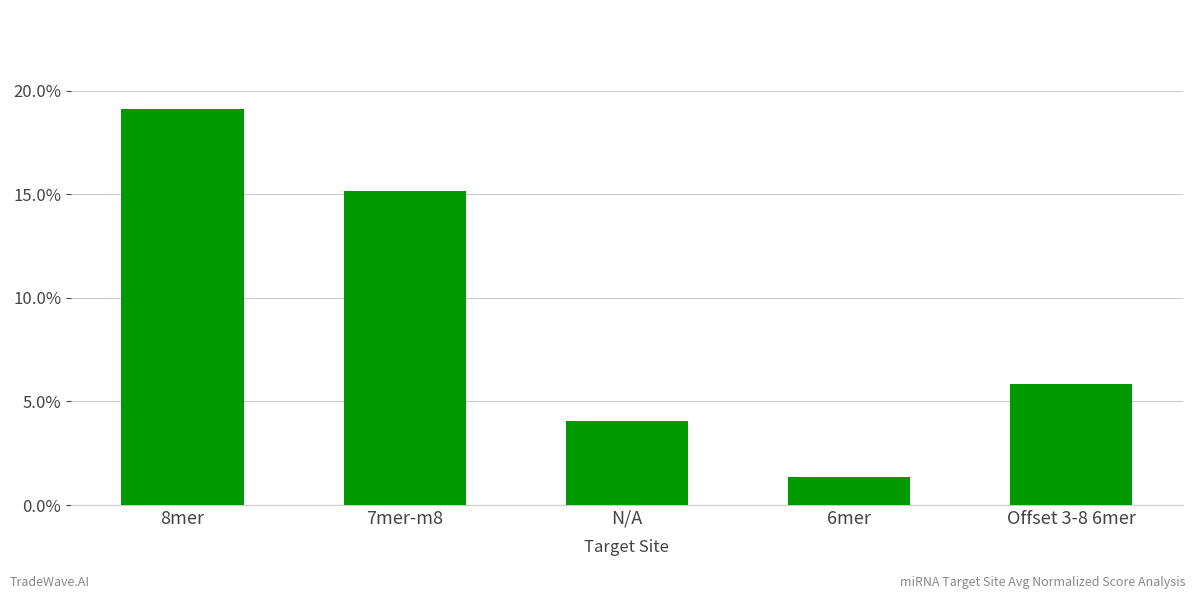

Is it true that the value at 7mer-m8 is 0.1?

False